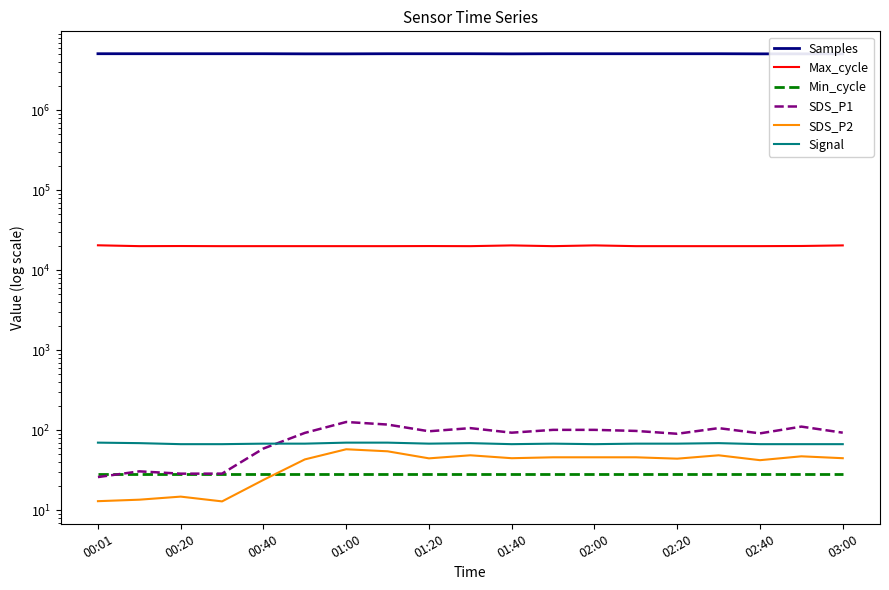

What is the total value across all series at 00:01?

5116843.0